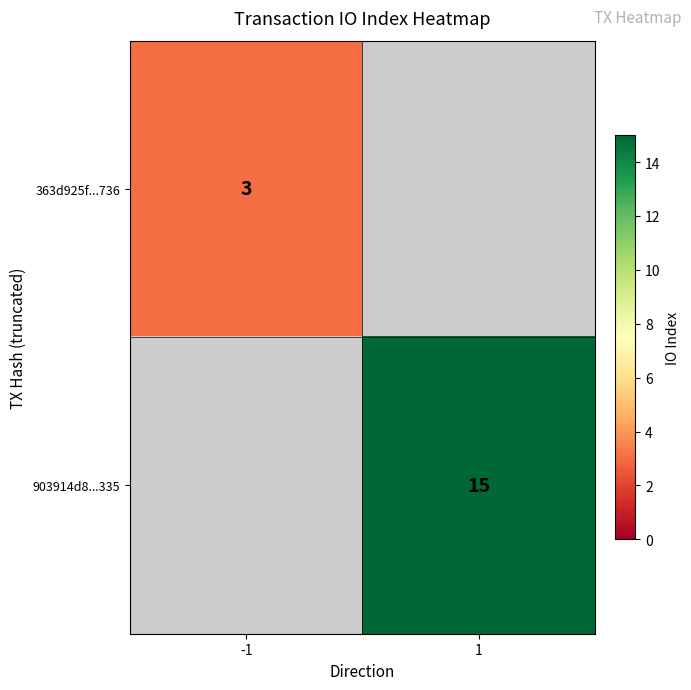

The value of 363d925f...736 at -1 is 2. True or false?

False